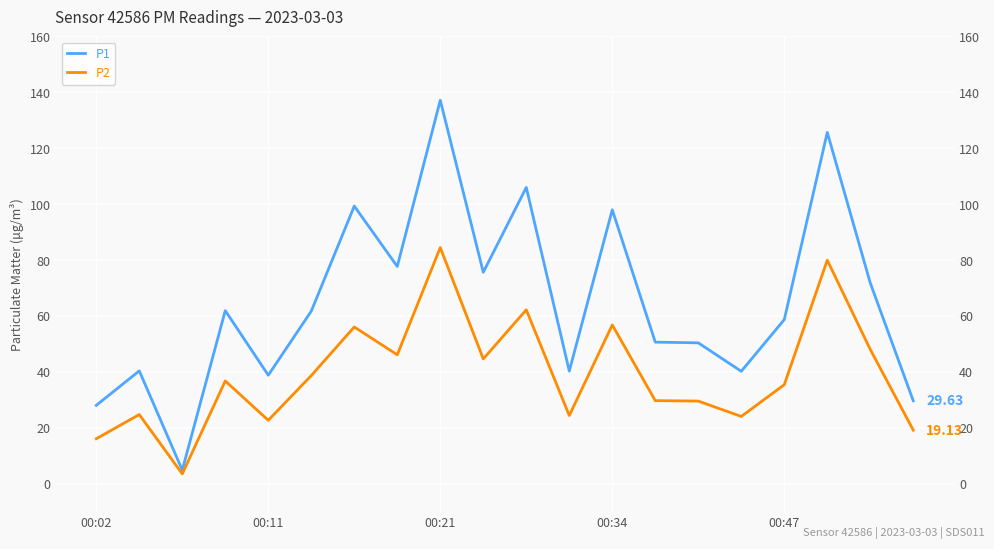

What is the approximate value of P1 at 19?

29.6